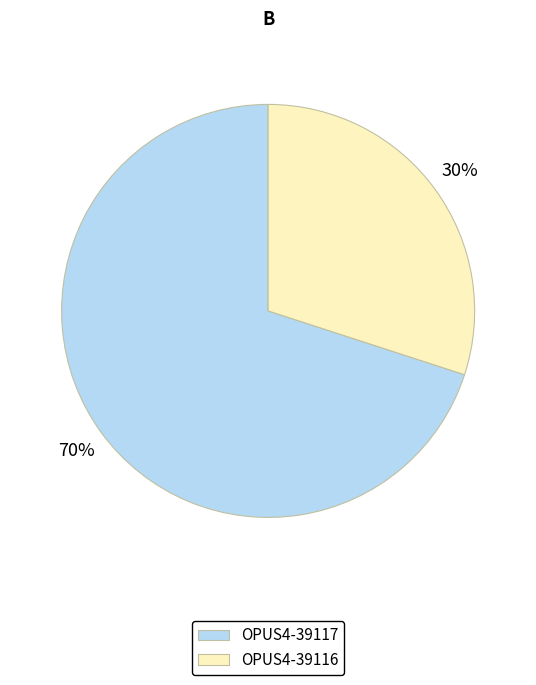

Count the number of slices in the pie.

2